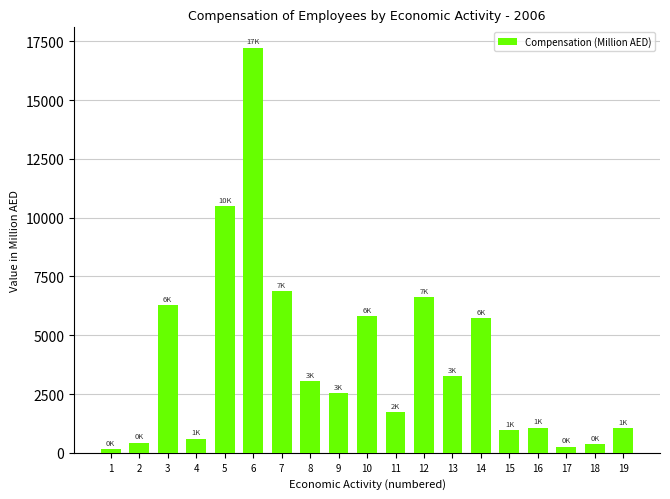

What is the value of the 8th bar from the left?

3039.2